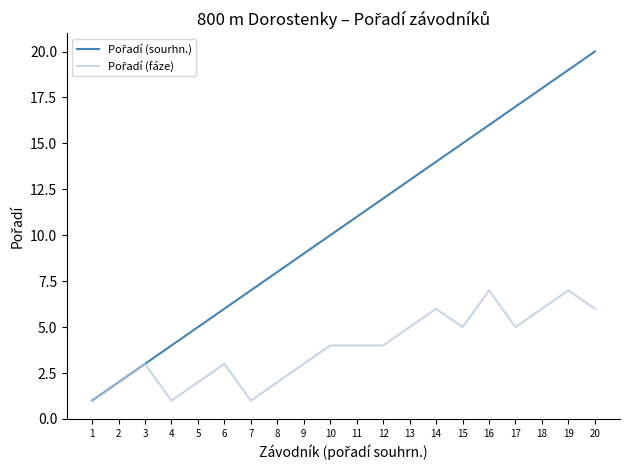

Which label corresponds to the largest value in the chart?

20